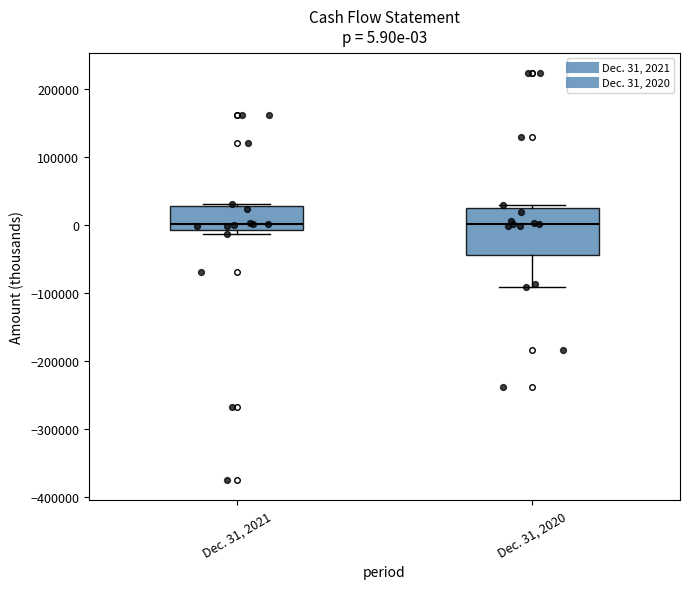

Comparing the boxes themselves (not the whiskers), which one is the tallest?

Dec. 31, 2020